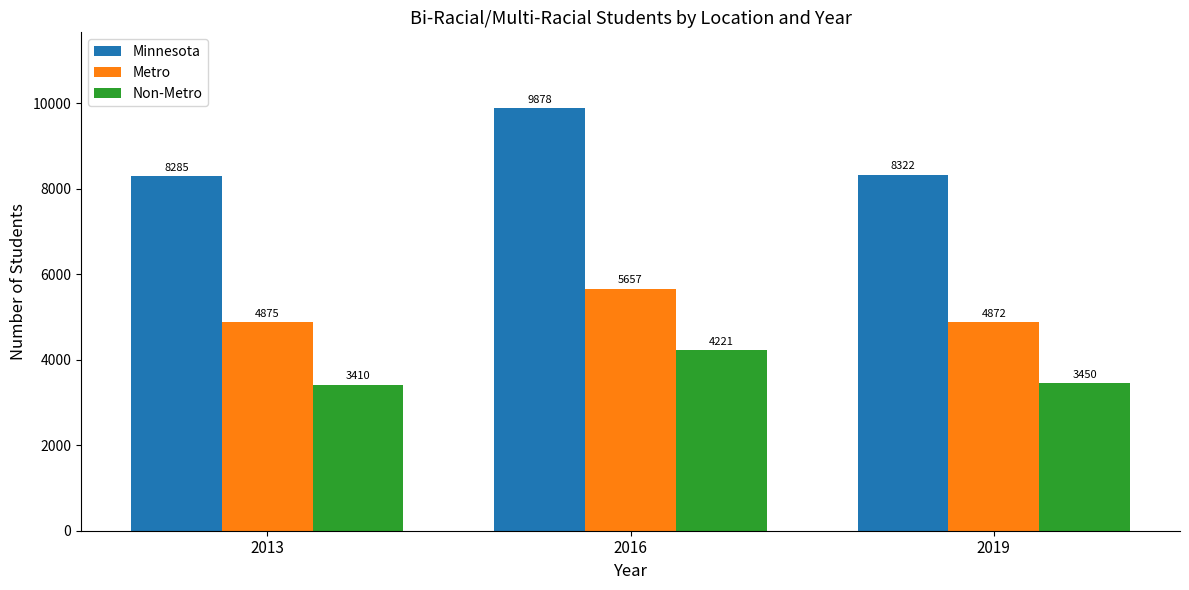

Which series changed the most between 2013 and 2019?

Non-Metro